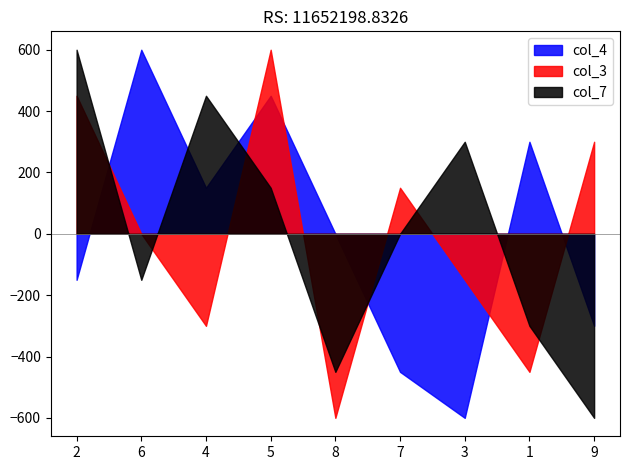

What is the minimum value for col_4?

-600